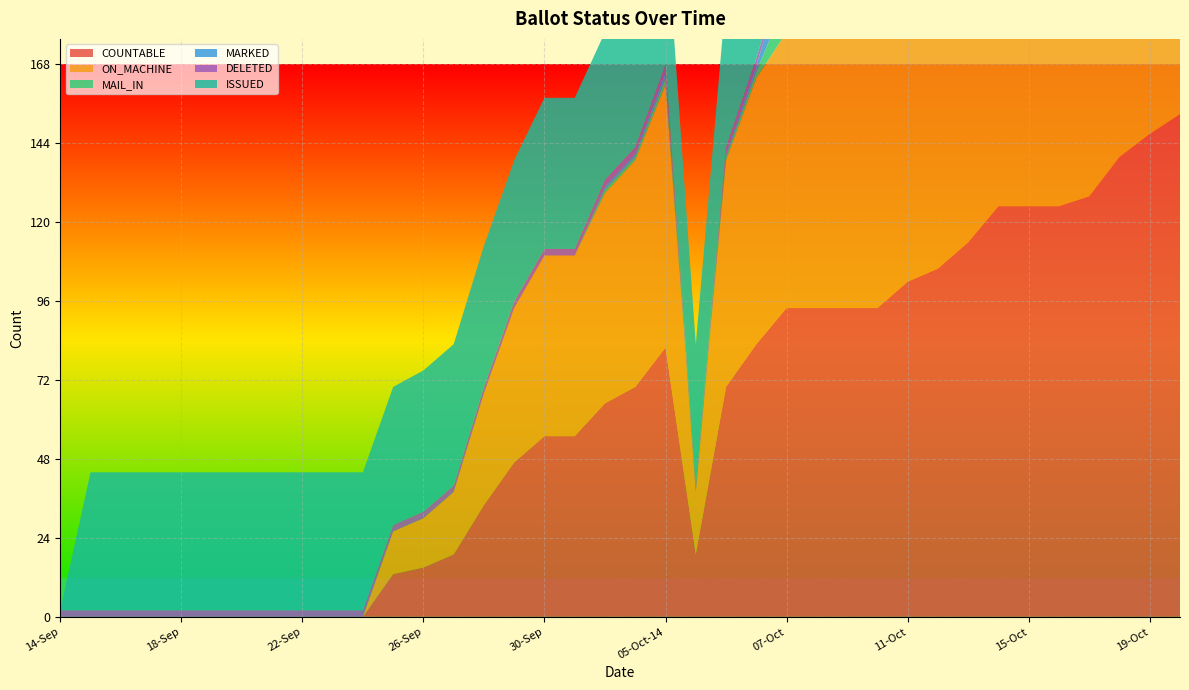

Reading left to right, list all the values displayed in this chart.

COUNTABLE: 0	0	0	0	0	0	0	0	0	0	0	13	15	19	34	47	55	55	65	70	82	19	70	83	94	94	94	94	102	106	114	125	125	125	128	140	147	153
ON_MACHINE: 0	0	0	0	0	0	0	0	0	0	0	13	15	19	34	47	55	55	64	69	80	19	69	81	84	84	84	84	92	95	100	105	105	105	108	117	123	128
MAIL_IN: 0	0	0	0	0	0	0	0	0	0	0	0	0	0	0	0	0	0	1	1	2	0	1	2	10	10	10	10	10	11	14	20	20	20	20	23	24	25
MARKED: 0	0	0	0	0	0	0	0	0	0	0	0	0	0	0	0	0	0	1	1	2	0	1	2	10	10	10	10	10	11	14	20	20	20	20	23	24	25
DELETED: 2	2	2	2	2	2	2	2	2	2	2	2	2	2	2	2	2	2	2	2	2	2	2	2	2	2	2	2	2	2	2	2	2	2	2	2	2	2
ISSUED: 0	42	42	42	42	42	42	42	42	42	42	42	43	43	43	43	46	46	45	46	45	43	46	45	38	38	38	38	39	38	35	28	28	28	28	26	25	25